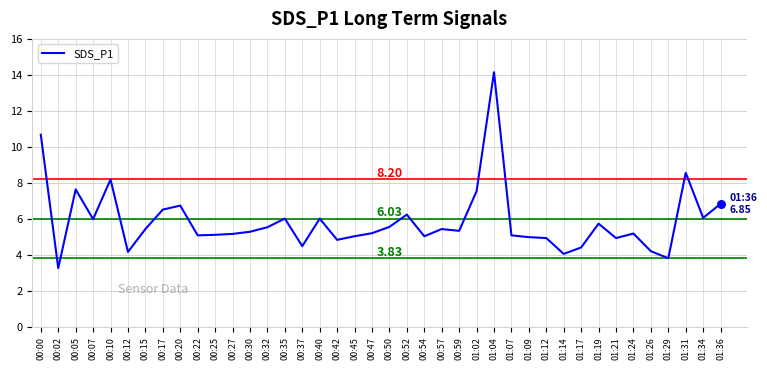

What is the ratio of the value at 00:45 to the value at 01:17?

1.1